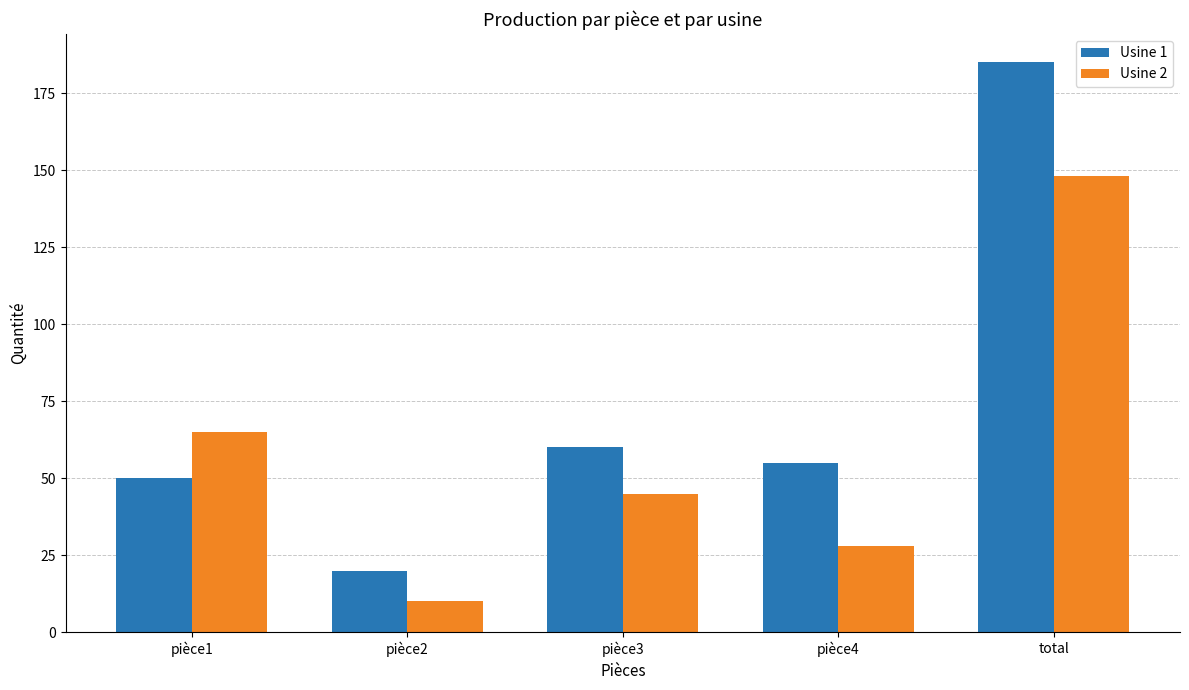

Which series has the largest total across all categories?

Usine 1